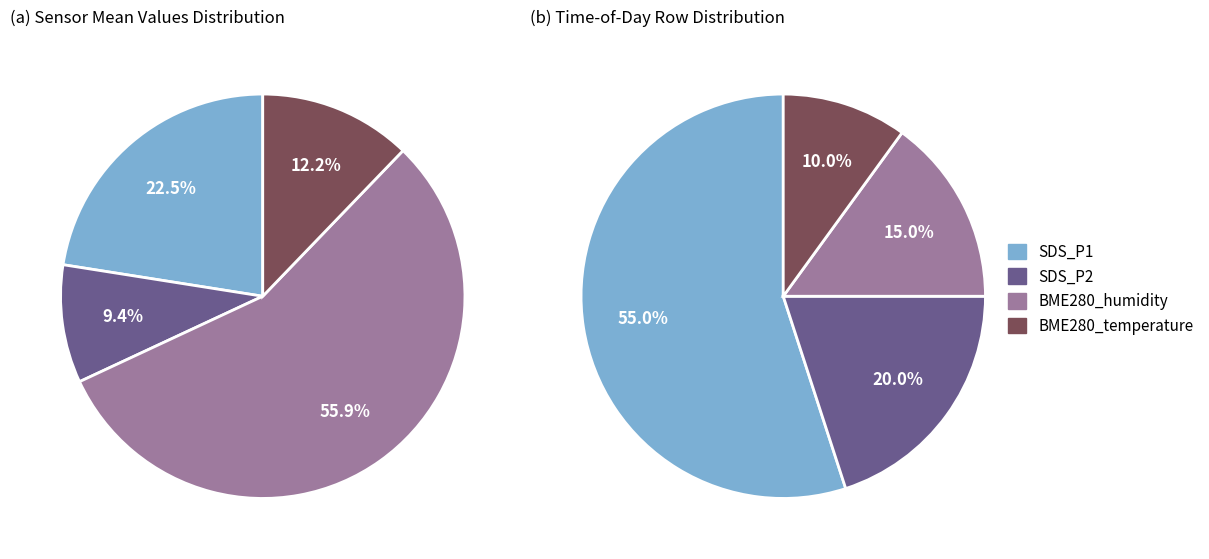

True or false: BME280_temperature accounts for 12% of the total.

True